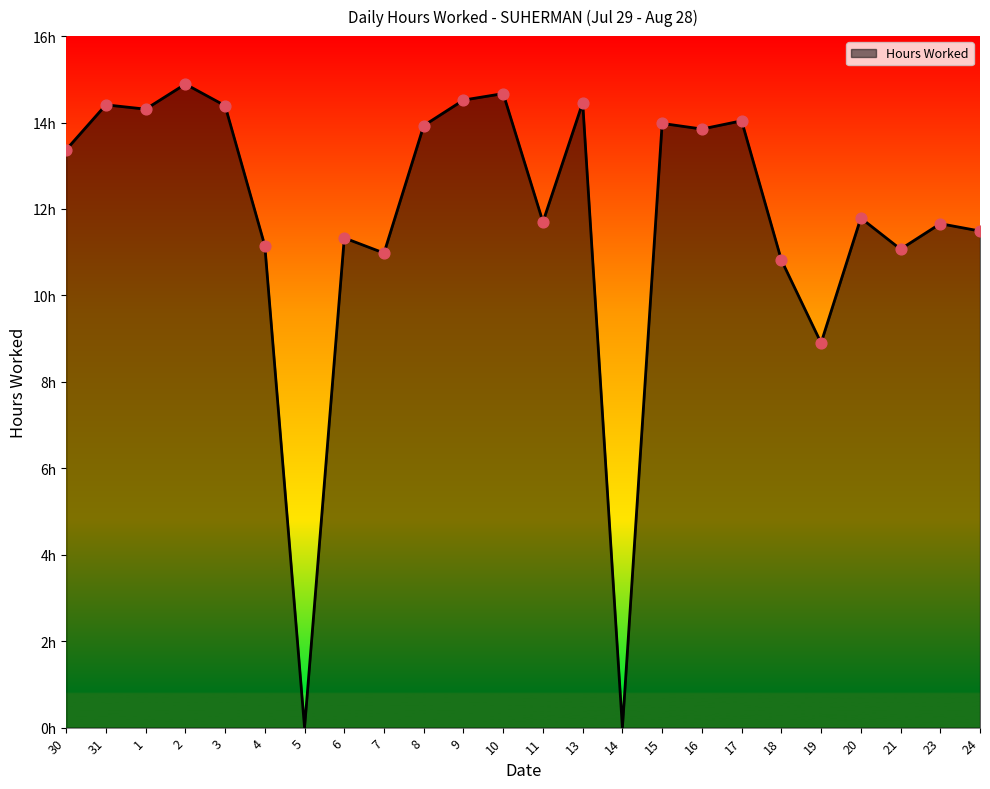

Which has a higher value, 10 or 15?

10